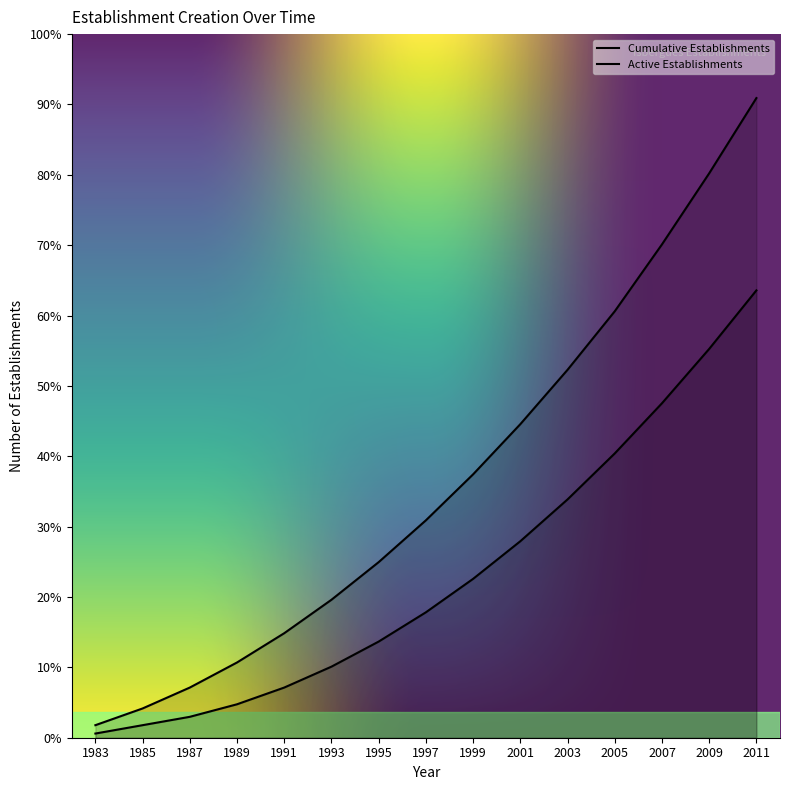

True or false: Cumulative Establishments and Active Establishments intersect in this chart.

False